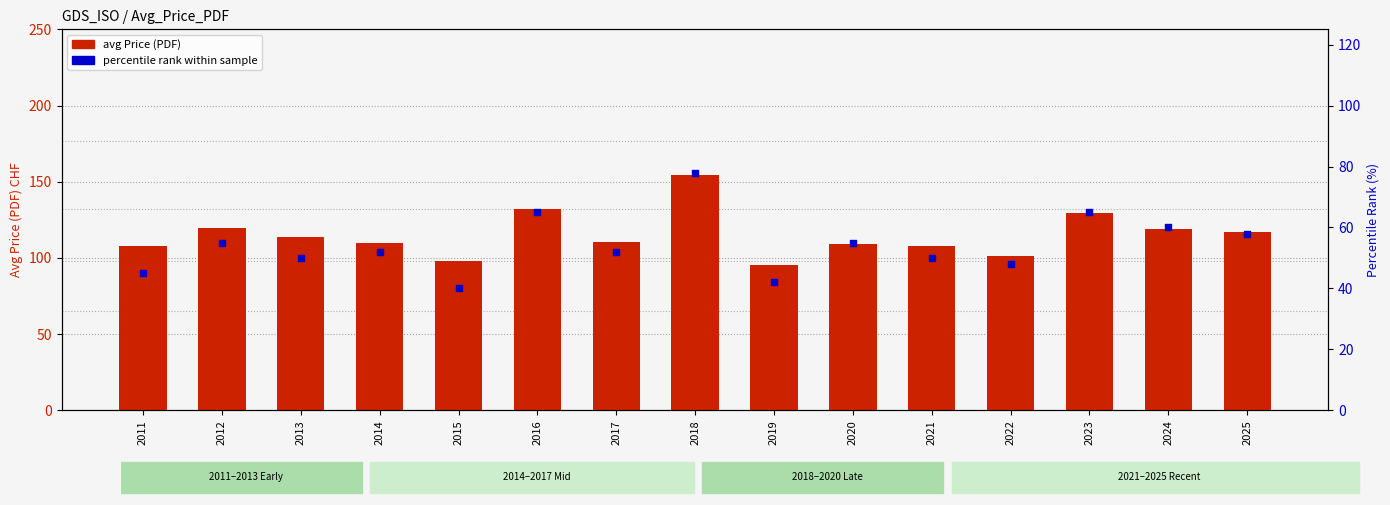

What is the total value across all series at 2015?

138.0